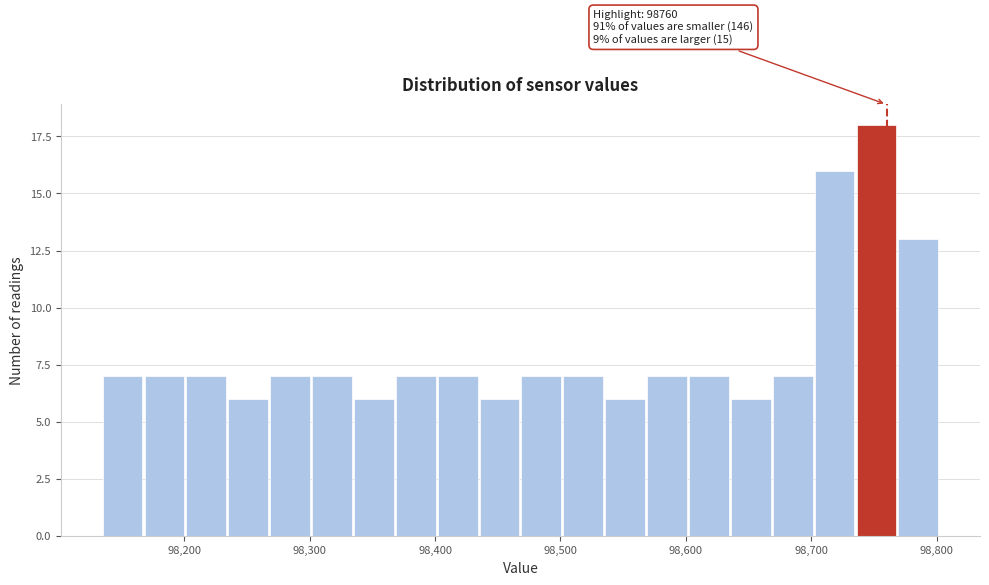

Around what value on the x-axis is the tallest bar? Give the approximate position of its centre, as read against the axis.

98750